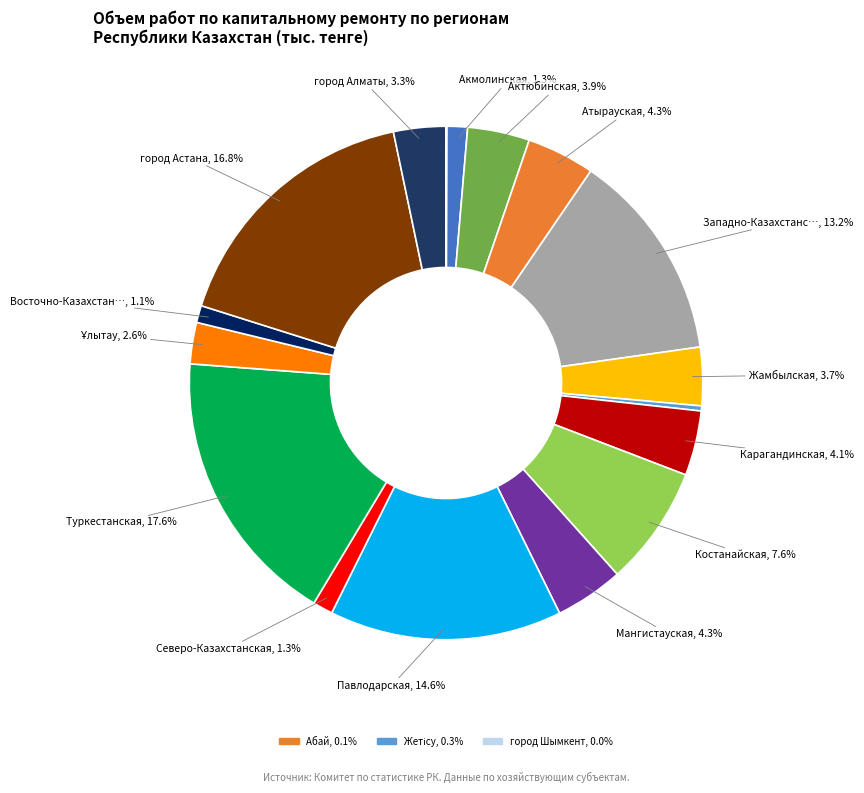

Which slice is the largest?

Туркестанская